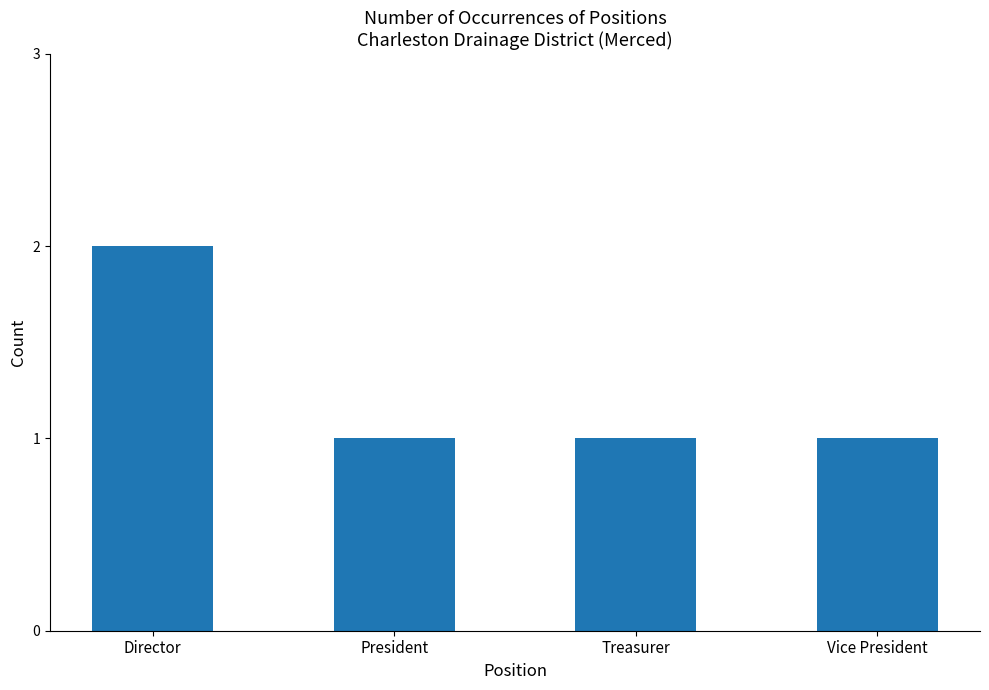

What is the sum of all values?

5